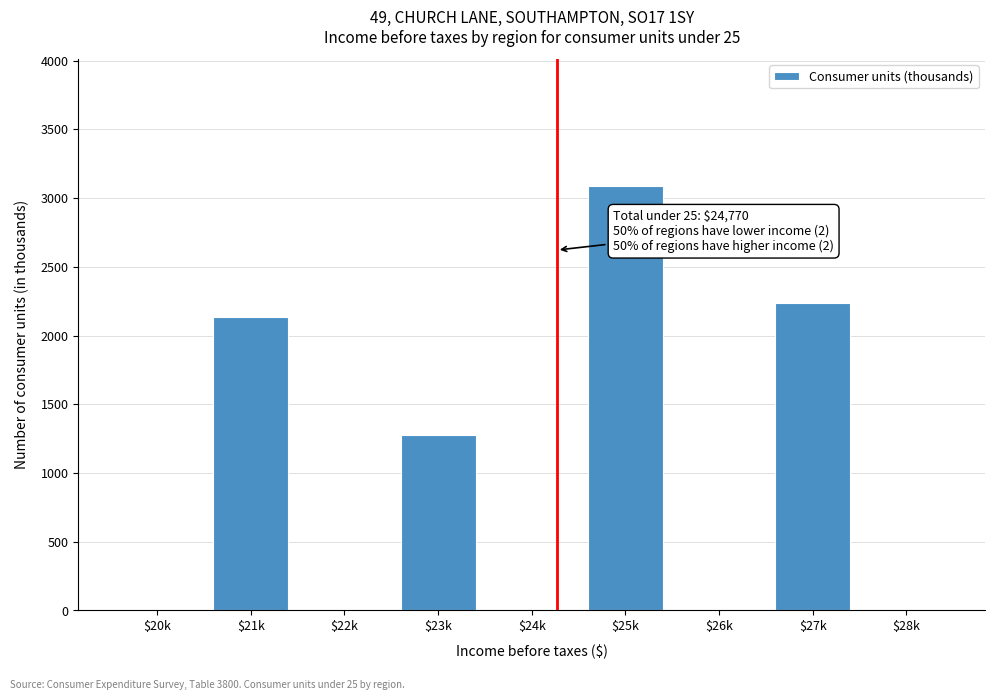

Which category has the highest value across all series?

$25k